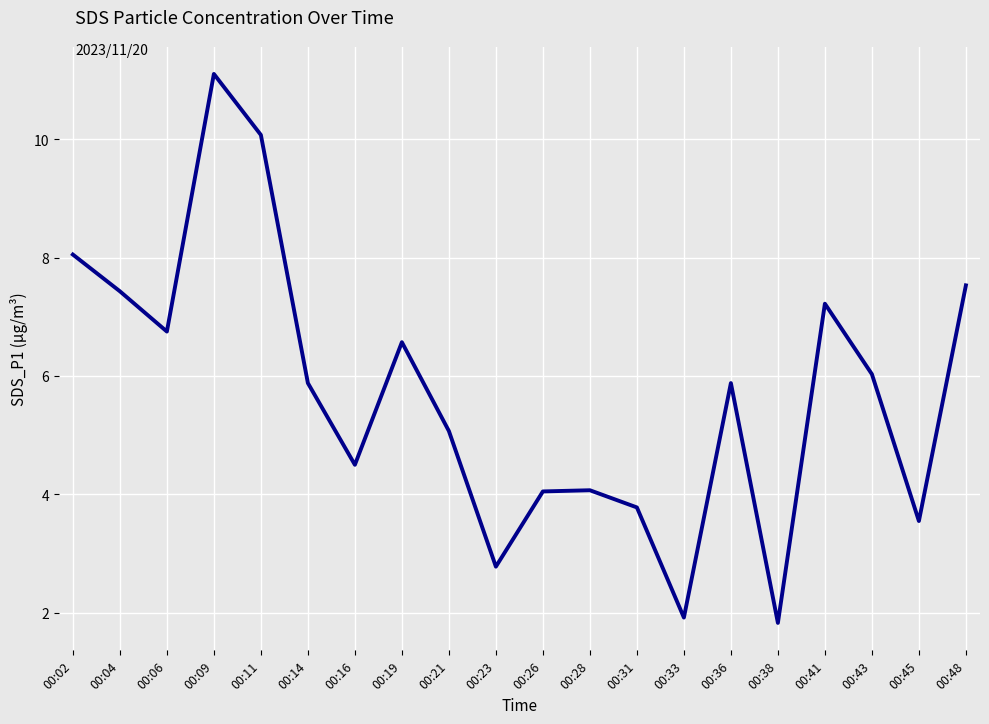

How many lines are shown in the chart?

1